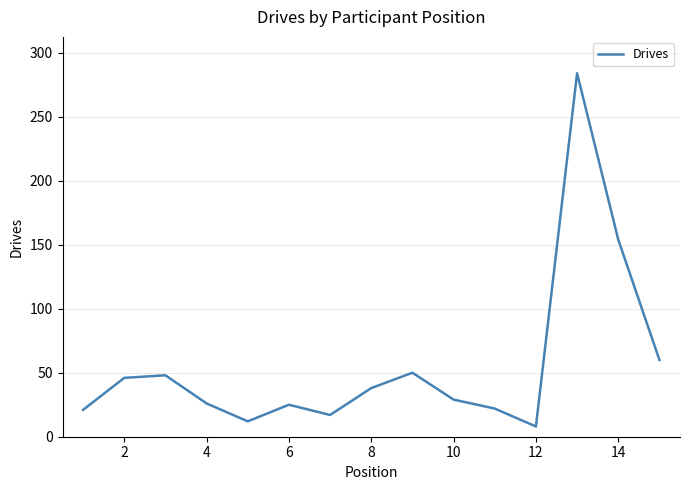

What is the difference between the maximum and minimum values?

276